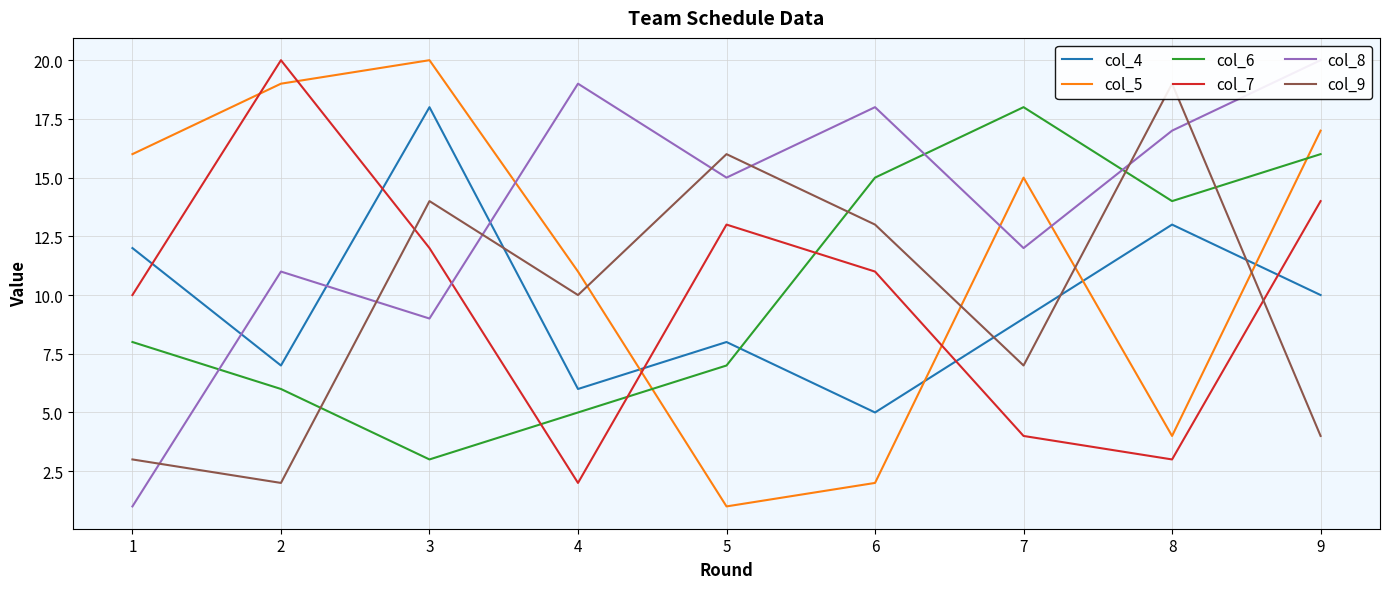

What is the value of the col_7 point at the 9th from the left?

14